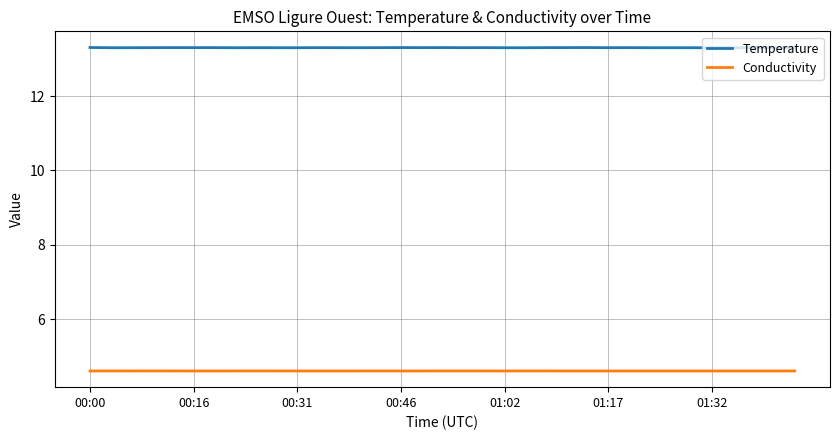

Reading right to left, what are all the values shown in this chart?

Temperature: 13.3	13.3	13.3	13.3	13.3	13.3	13.3	13.3	13.3	13.3	13.3	13.3	13.3	13.3	13.3	13.3	13.3	13.3	13.3	13.3	13.3	13.3	13.3	13.3	13.3	13.3	13.3	13.3	13.3	13.3	13.3	13.3	13.3	13.3	13.3
Conductivity: 4.6	4.6	4.6	4.6	4.6	4.6	4.6	4.6	4.6	4.6	4.6	4.6	4.6	4.6	4.6	4.6	4.6	4.6	4.6	4.6	4.6	4.6	4.6	4.6	4.6	4.6	4.6	4.6	4.6	4.6	4.6	4.6	4.6	4.6	4.6